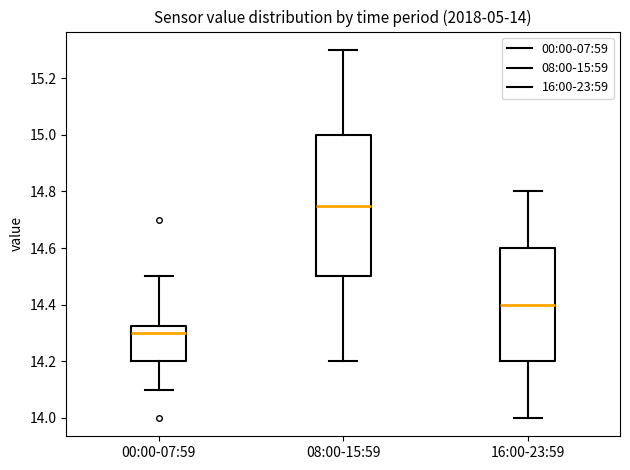

Which box is the tallest, from its lower edge to its upper edge?

08:00-15:59